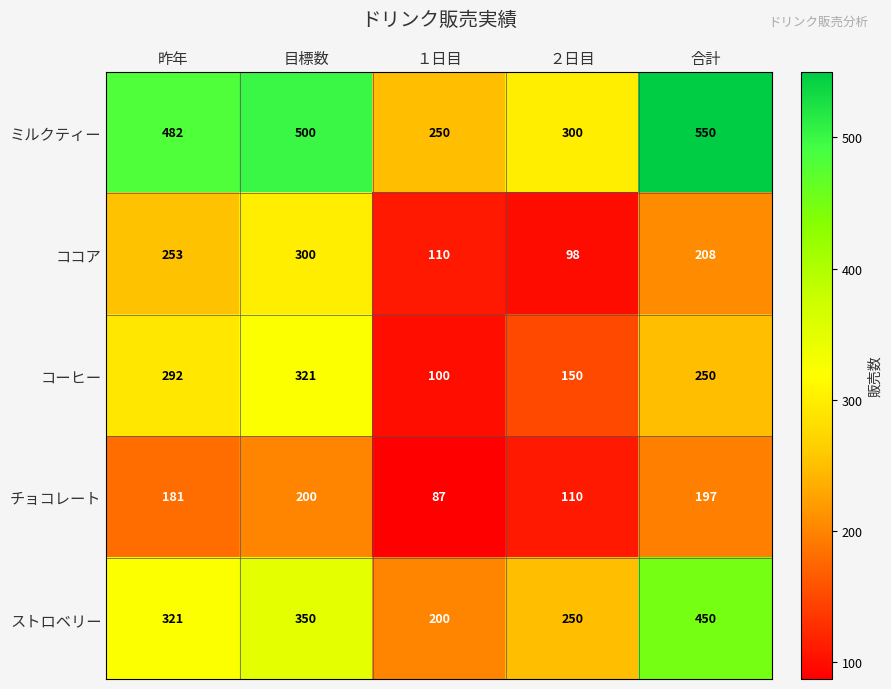

What is the maximum value shown in the chart?

550